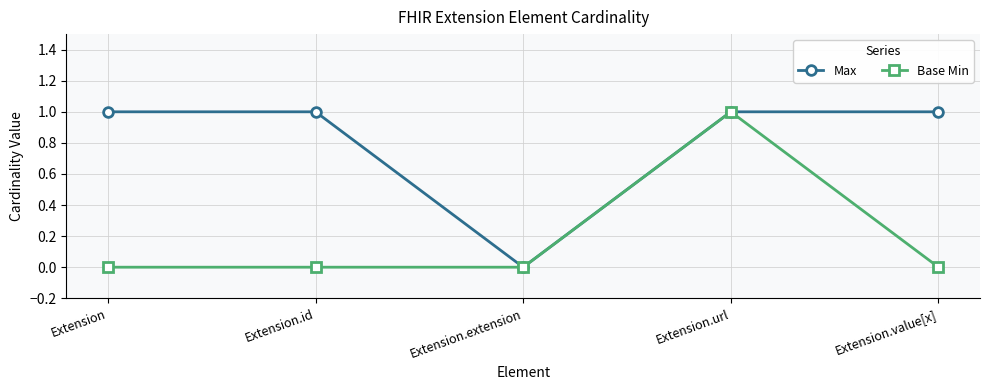

Reading right to left, list all the values displayed in this chart.

Max: 1	1	0	1	1
Base Min: 0	1	0	0	0